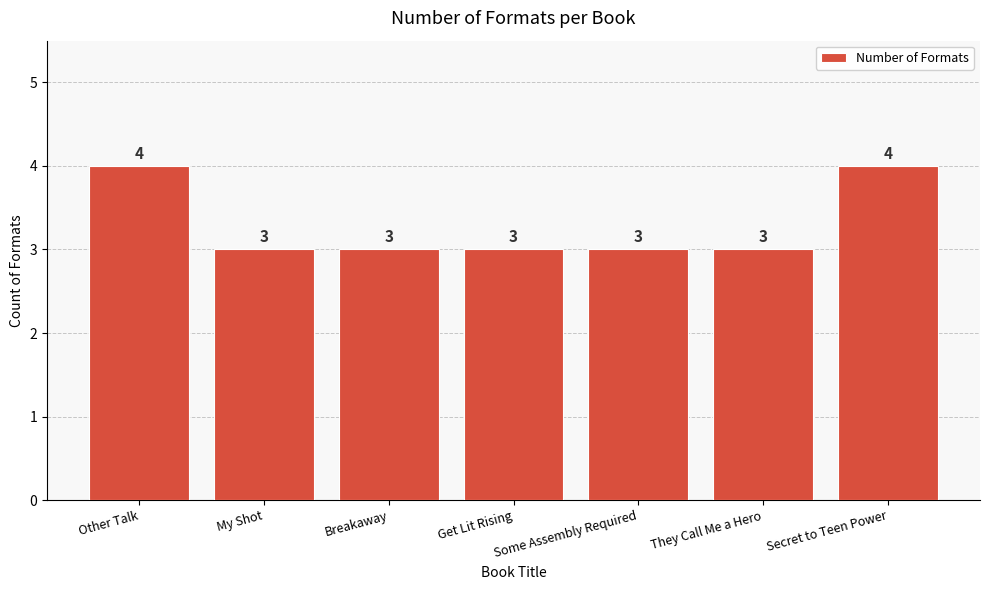

What is the sum of the values at My Shot and Breakaway?

6